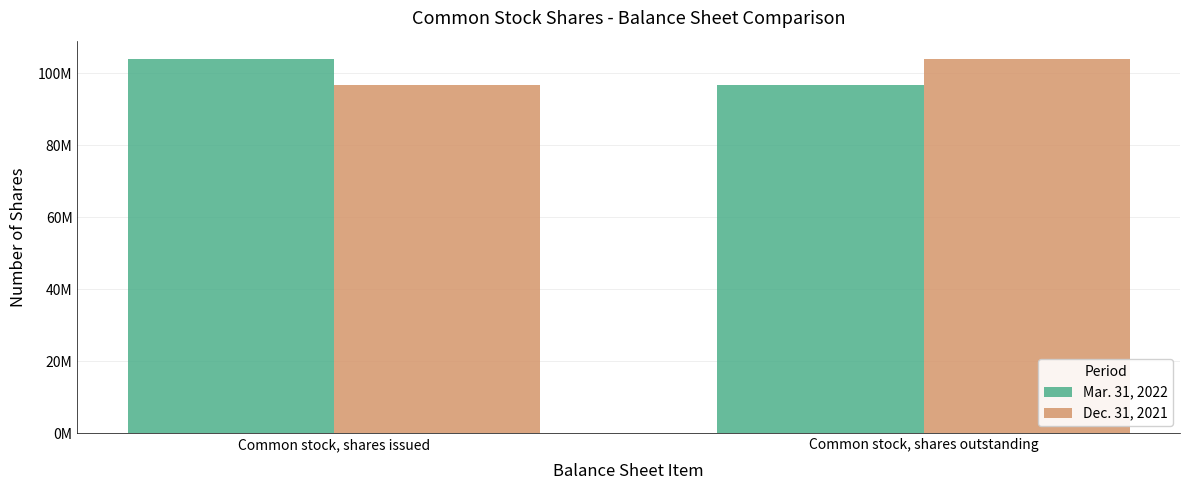

The Dec. 31, 2021 series shows 96774185 at Common stock, shares issued. True or false?

True